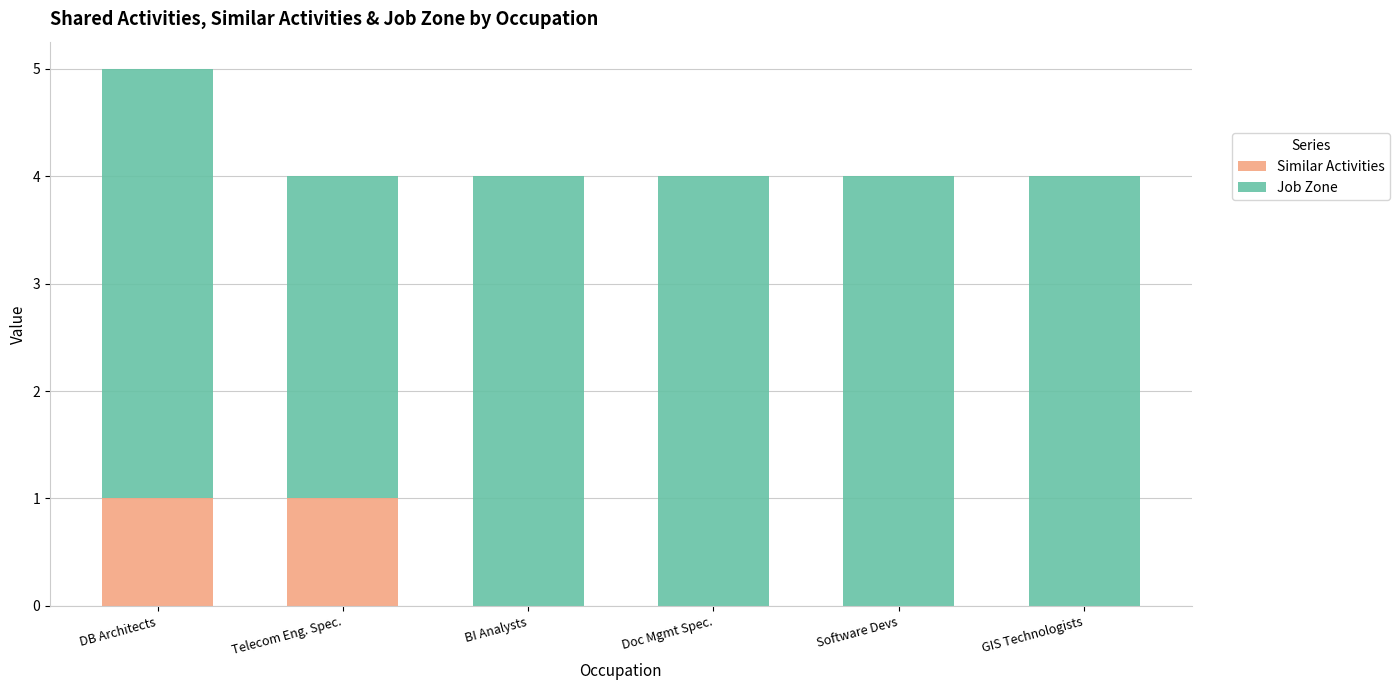

Reading left to right, list the values for the Similar Activities series.

DB Architects=1	Telecom Eng. Spec.=1	BI Analysts=0	Doc Mgmt Spec.=0	Software Devs=0	GIS Technologists=0